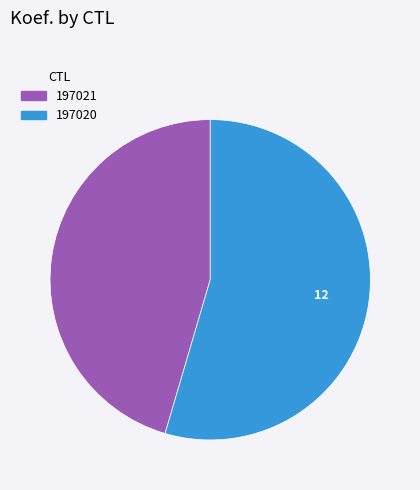

What is the smallest slice in the pie chart?

197021